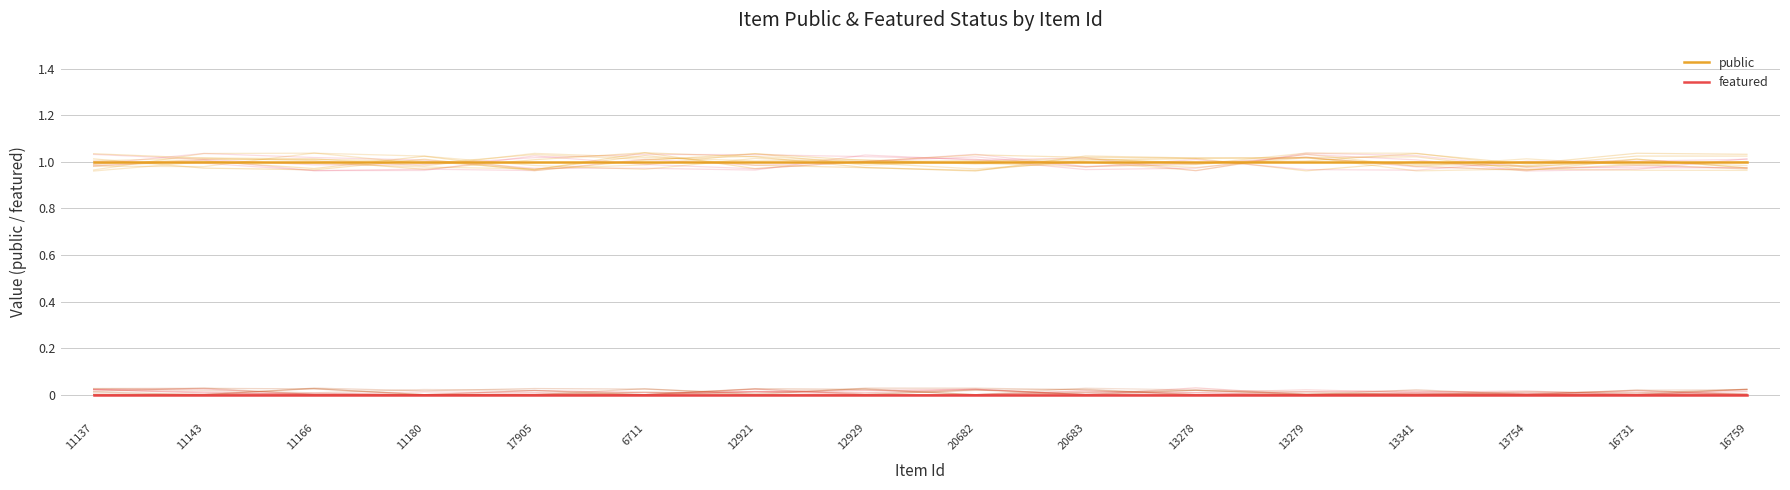

Count the number of categories in the chart.

16